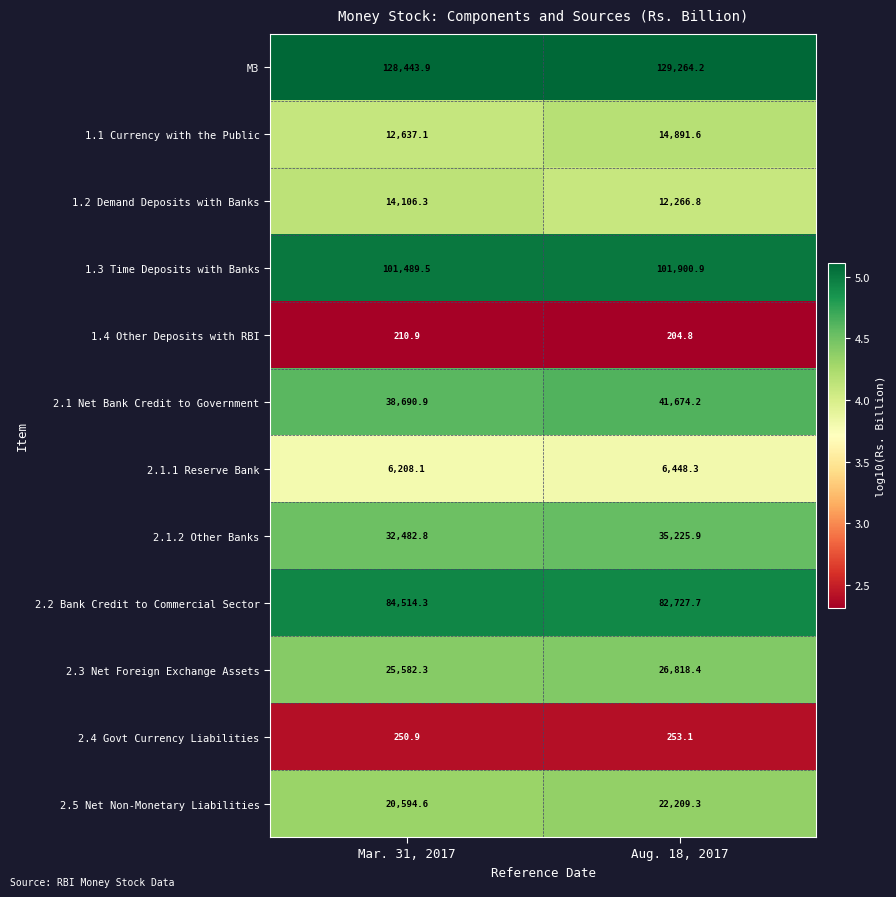

What is the total value across all series at Aug. 18, 2017?

473885.2